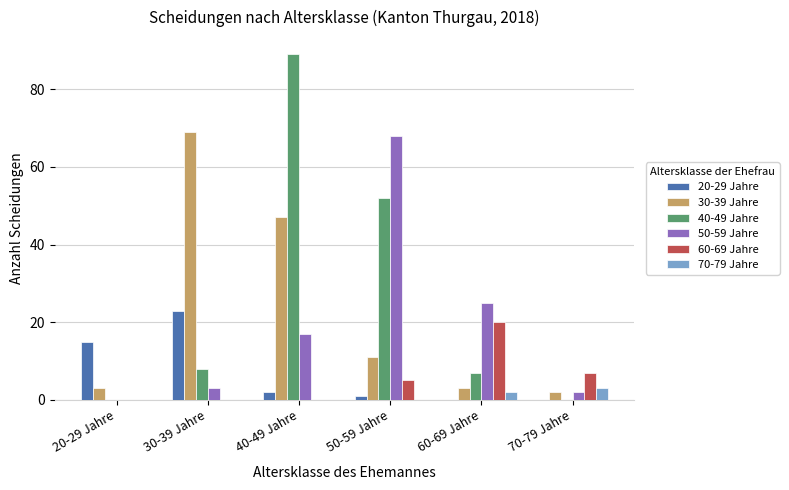

What is the average value of the 60-69 Jahre series?

5